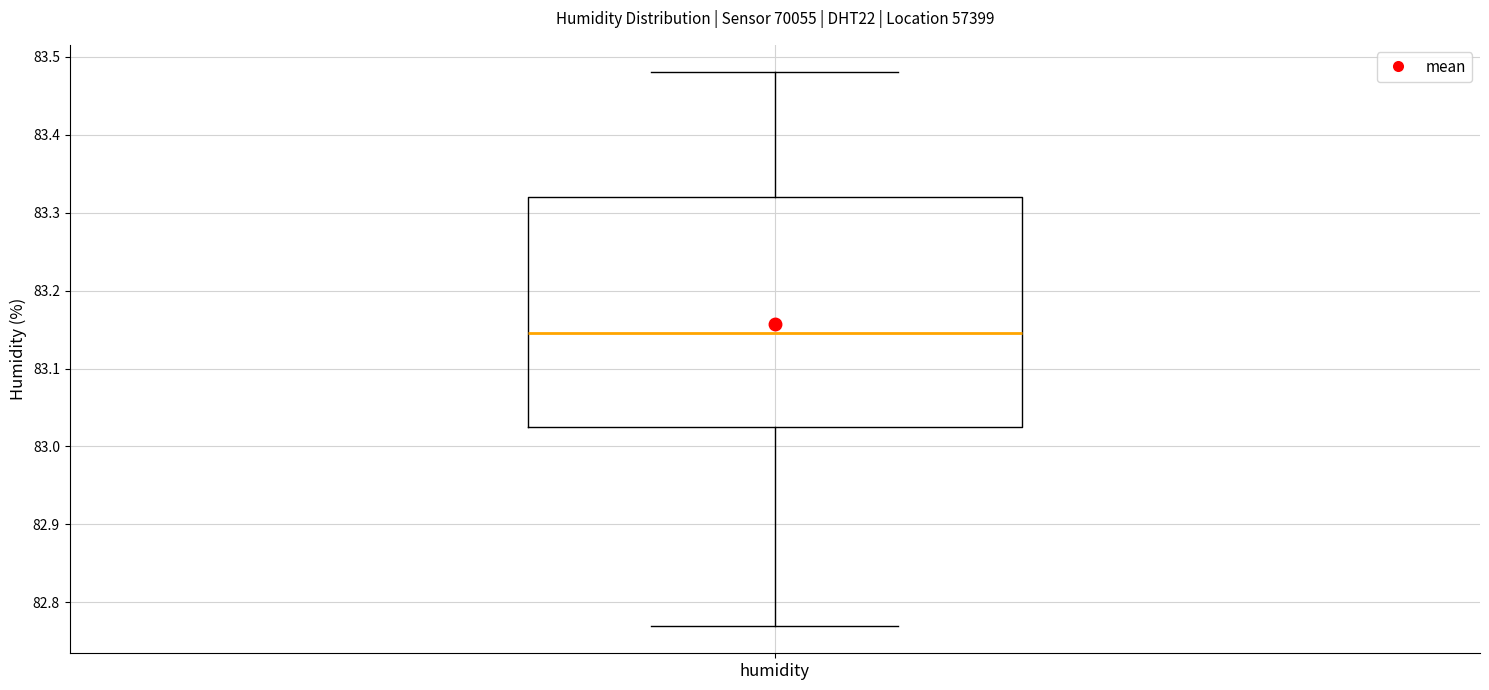

Read this box plot against the y-axis: the position of the median line, the range covered by the box, and the ends of both whiskers. The values are not printed on the chart, so give them approximately, as read against the axis.

median 83.15, box 83.03 to 83.32, whiskers 82.77 to 83.48